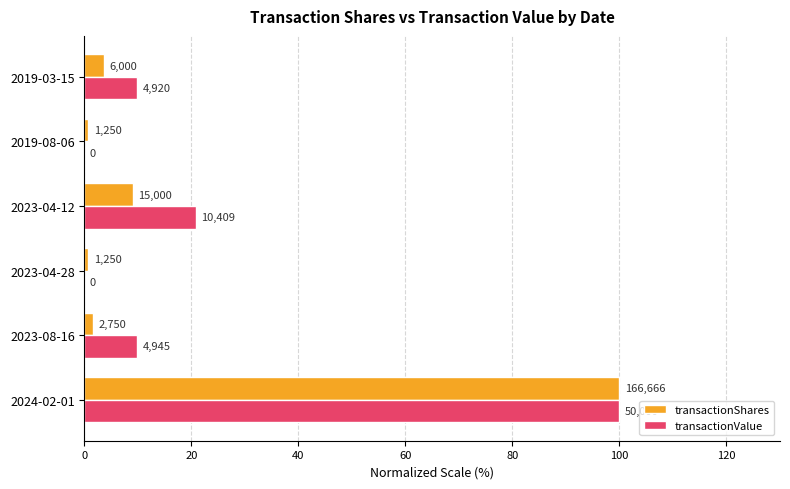

What are all the series names shown in the legend?

transactionShares, transactionValue